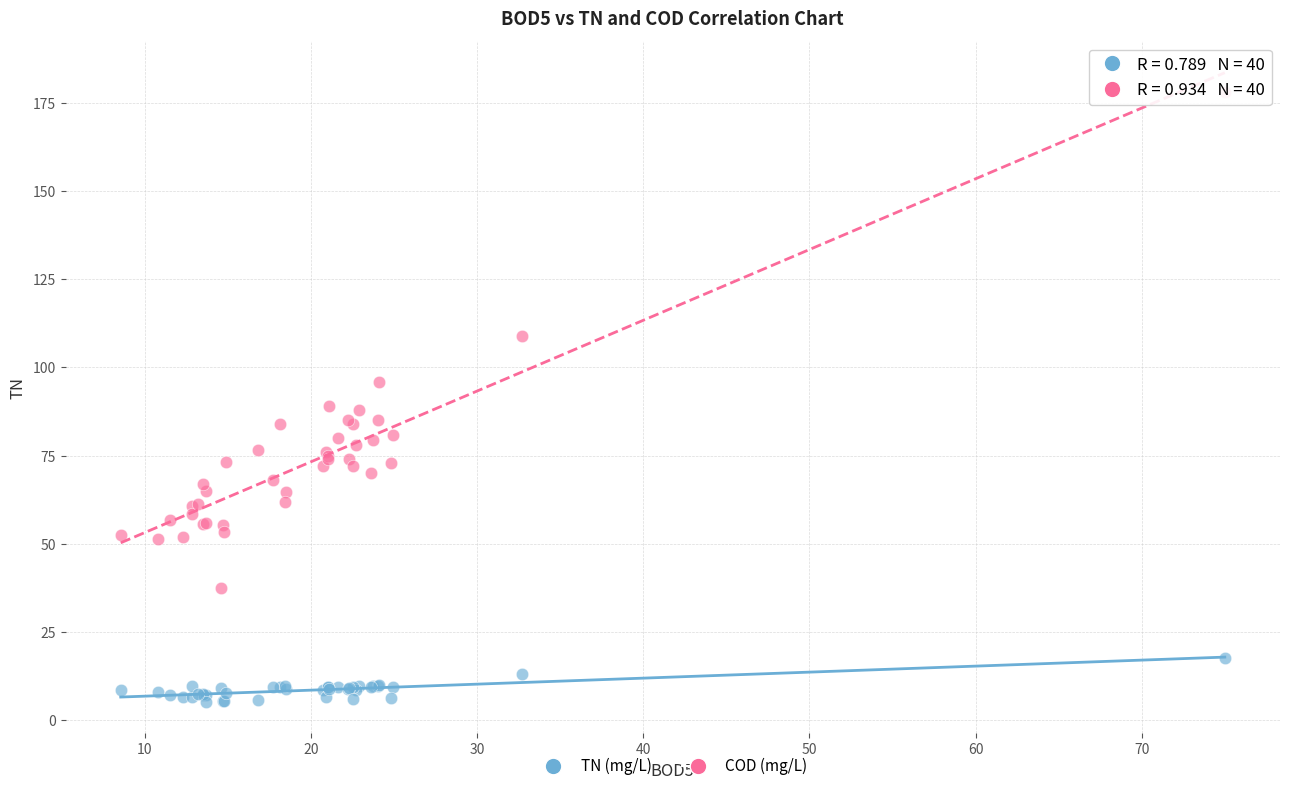

Which series reaches the maximum Y coordinate?

COD (mg/L)